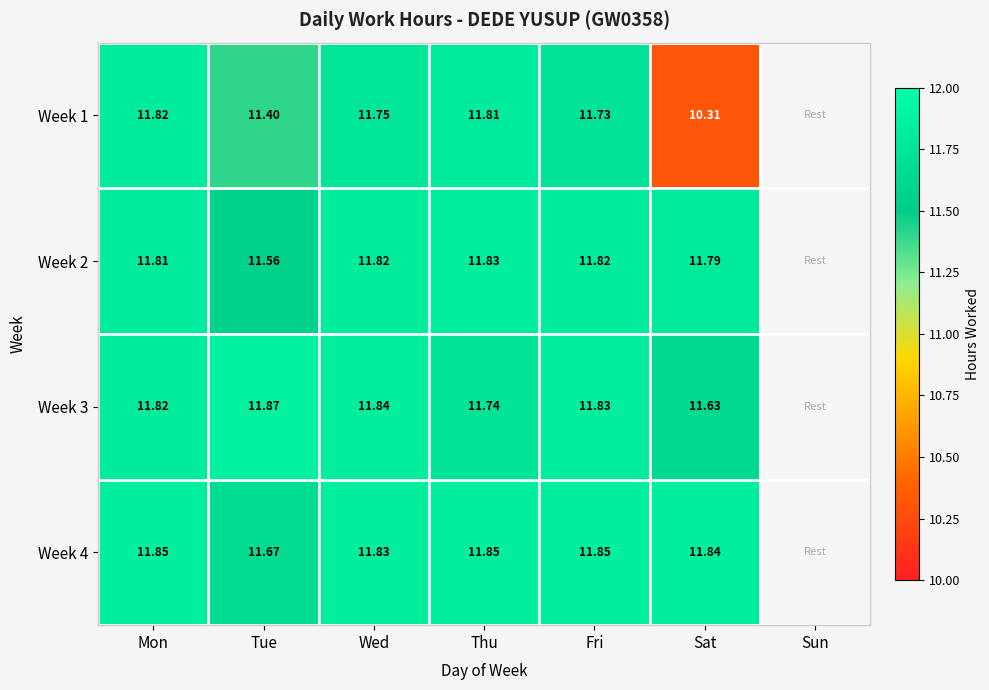

What is the maximum value for Week 2?

11.8